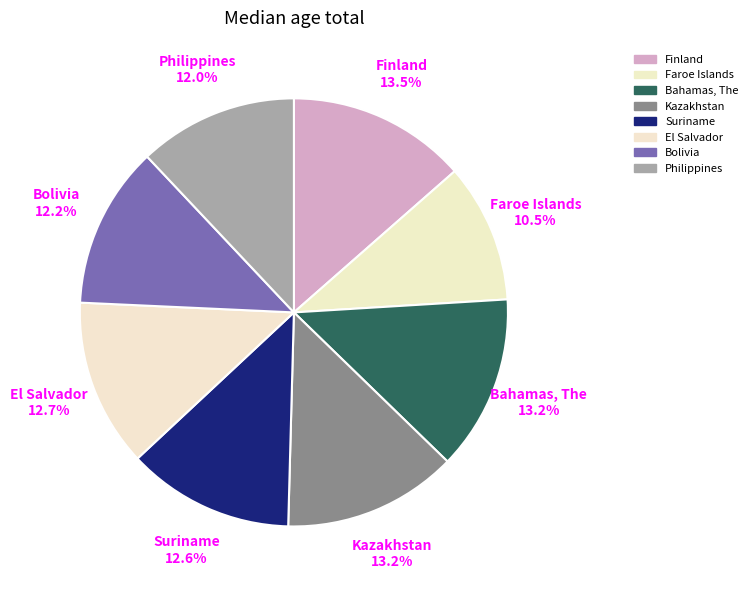

Count the number of slices in the pie.

8